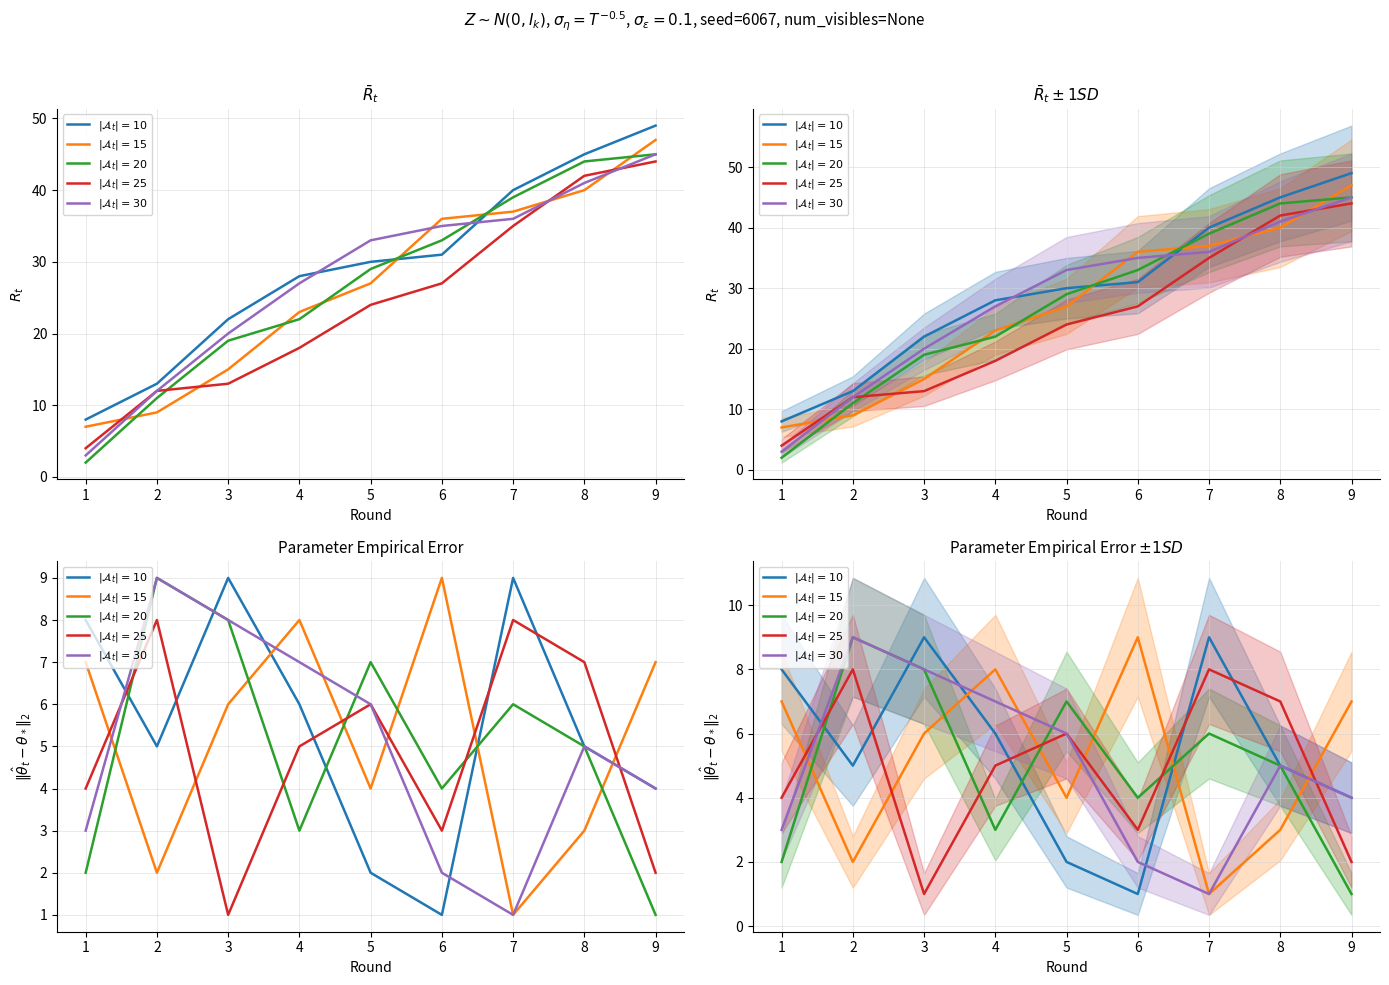

Rank the series by their maximum value, from highest to lowest.

$|\mathcal{A}_t|=10$, $|\mathcal{A}_t|=15$, $|\mathcal{A}_t|=20$, $|\mathcal{A}_t|=30$, $|\mathcal{A}_t|=25$